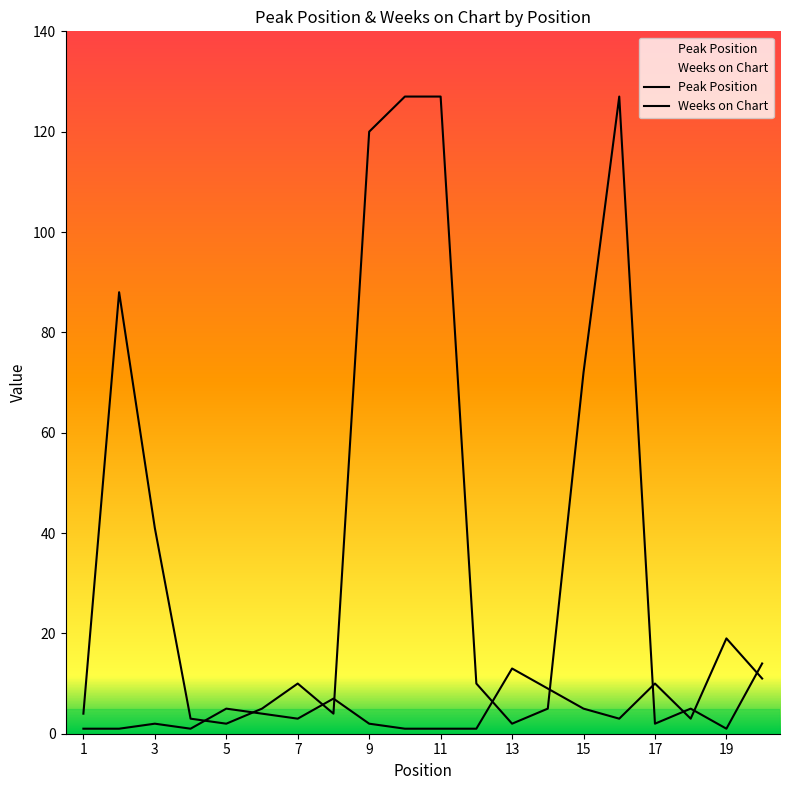

Rank the categories by Weeks on Chart value from lowest to highest.

19, 5, 13, 17, 4, 1, 8, 6, 14, 18, 7, 12, 20, 3, 15, 2, 9, 10, 11, 16